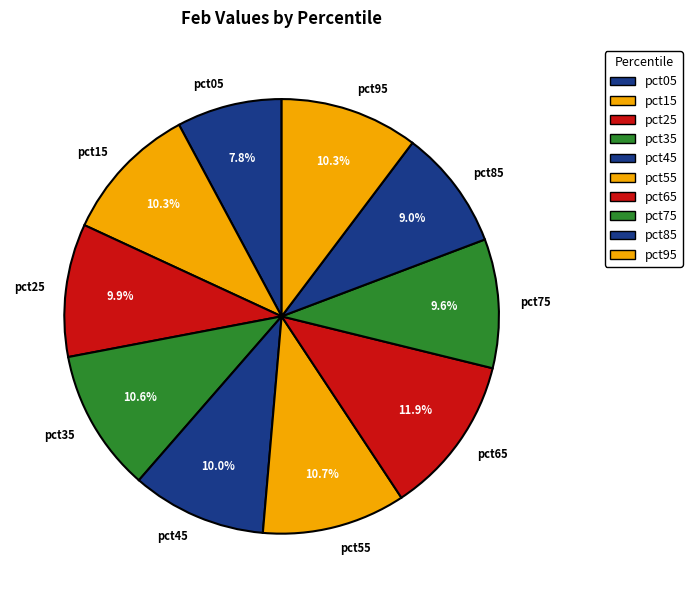

To the nearest percent, what is the difference between the pct95 and pct85 slice percentages?

1%